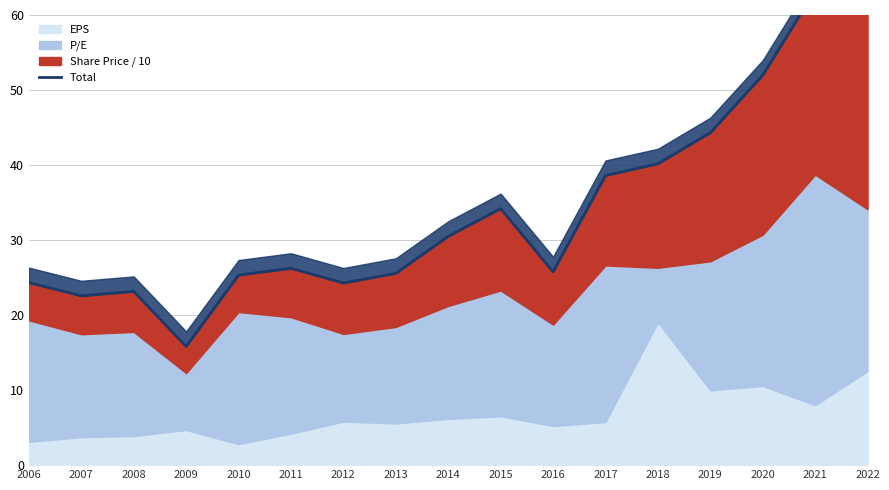

At which label is the value closest to 39?

2017